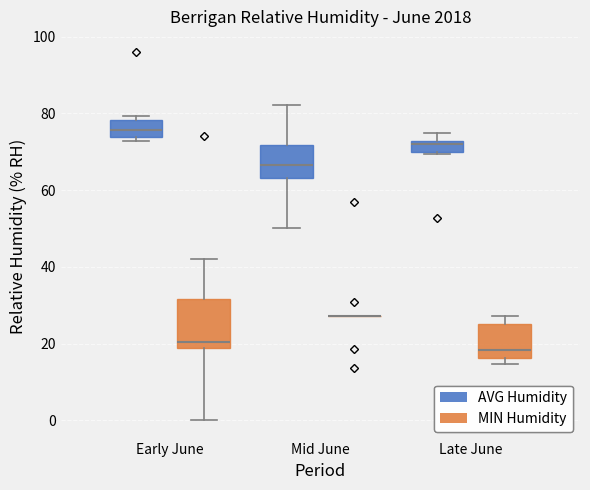

Where does the lower whisker of the box for Mid June (AVG Humidity) end on the y-axis? The values are not printed on the chart, so give them approximately, as read against the axis.

50